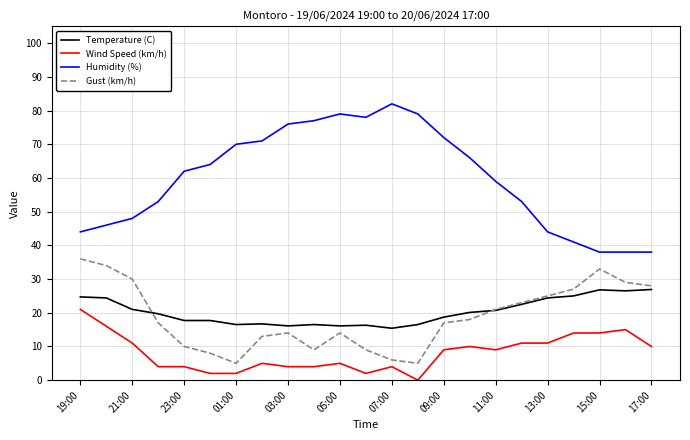

True or false: Humidity (%) and Wind Speed (km/h) intersect in this chart.

False